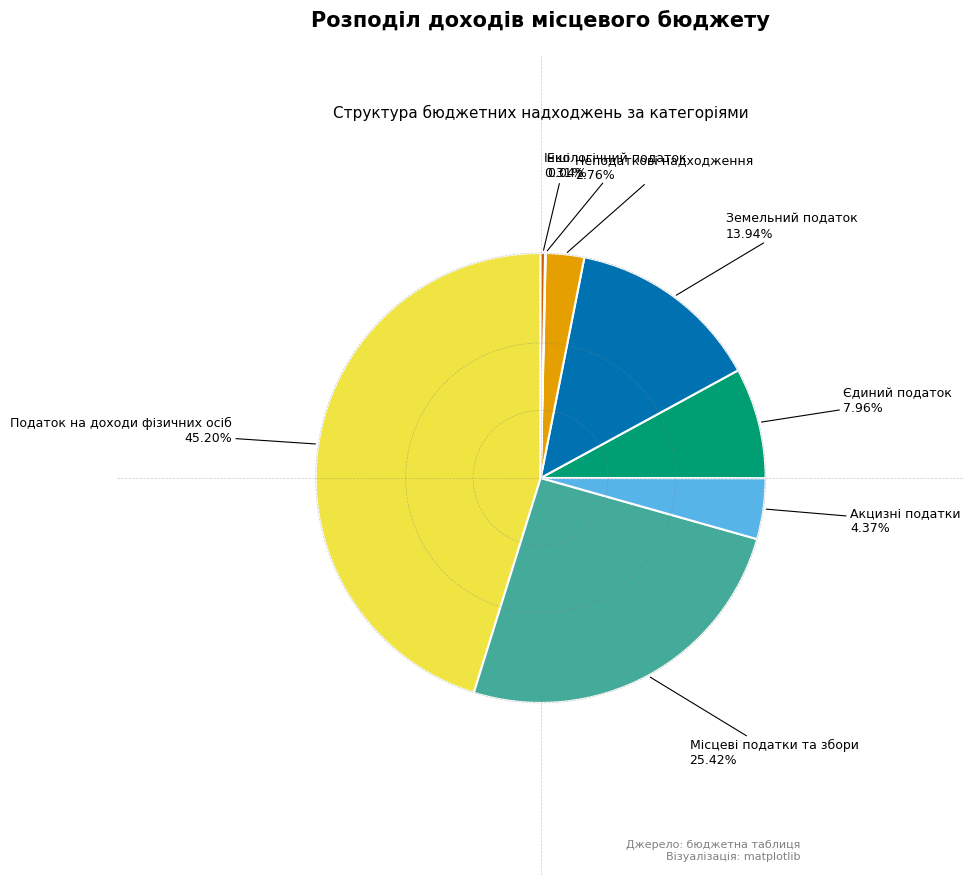

Is there a majority slice in this chart?

No